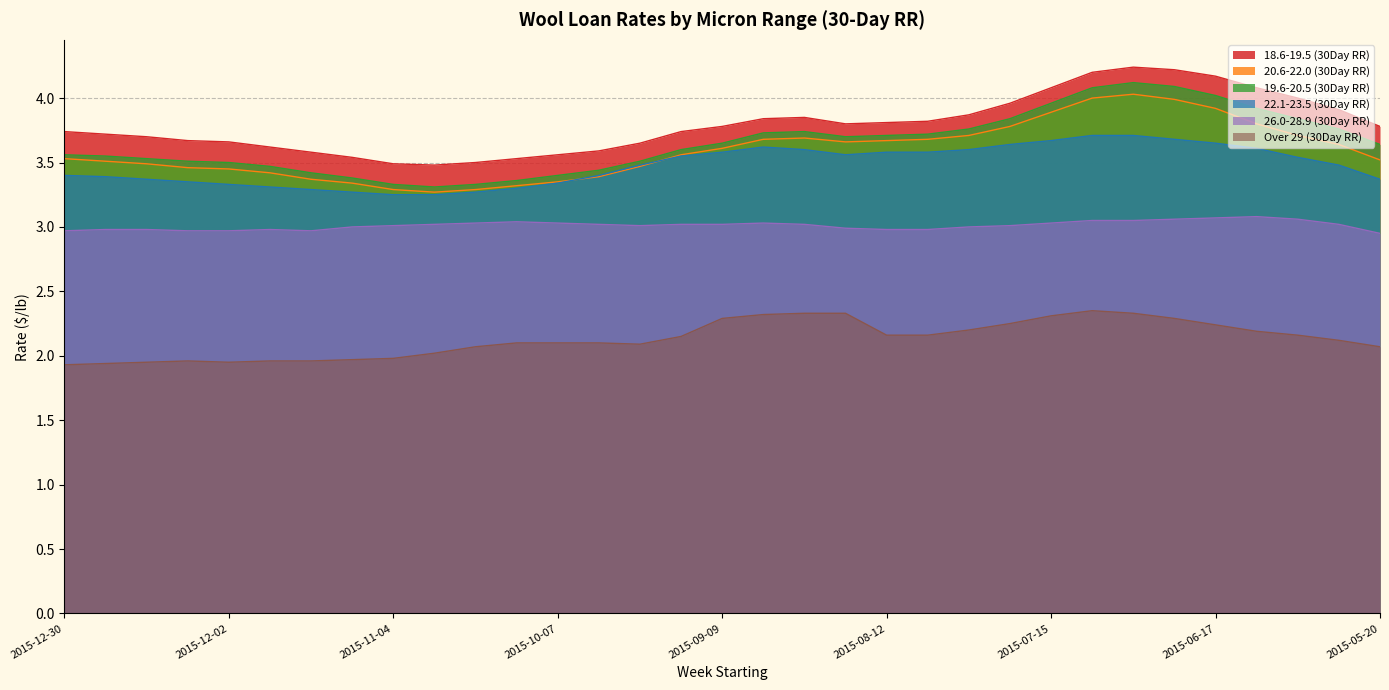

Which series has the largest total across all categories?

18.6-19.5 (30Day RR)